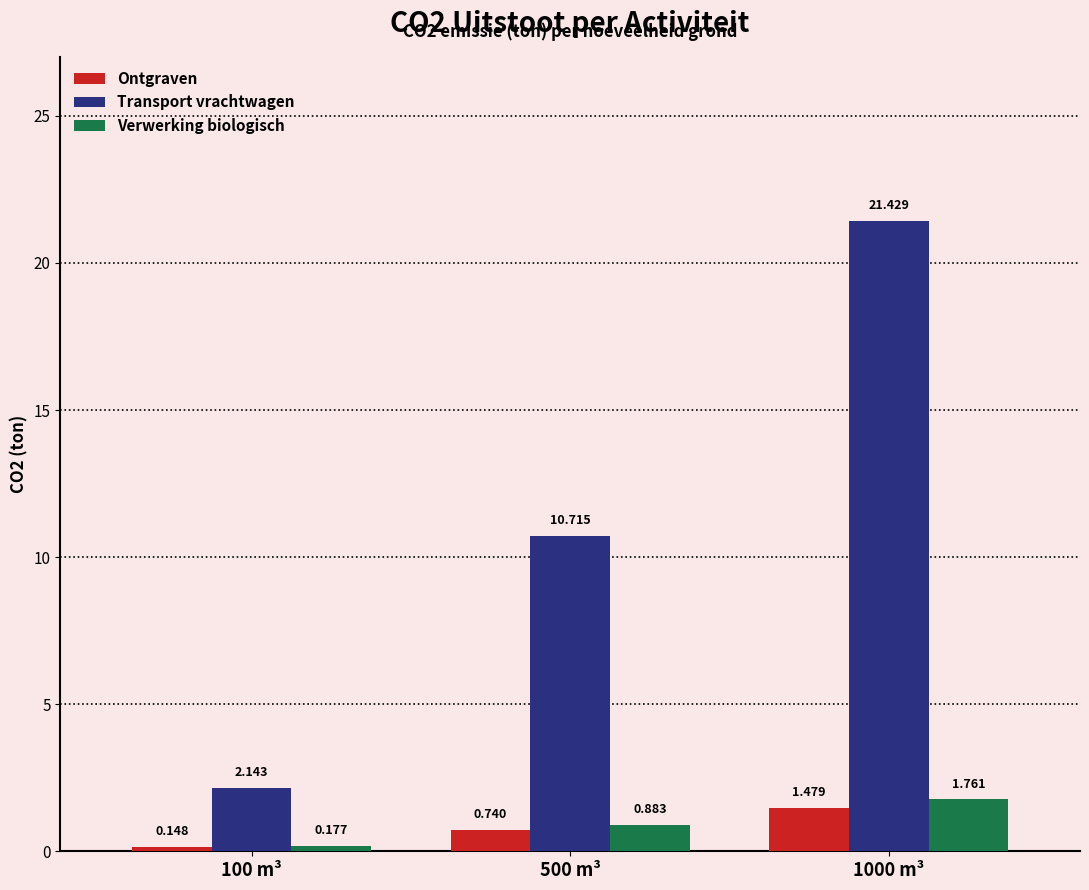

Count the number of data series in this chart.

3